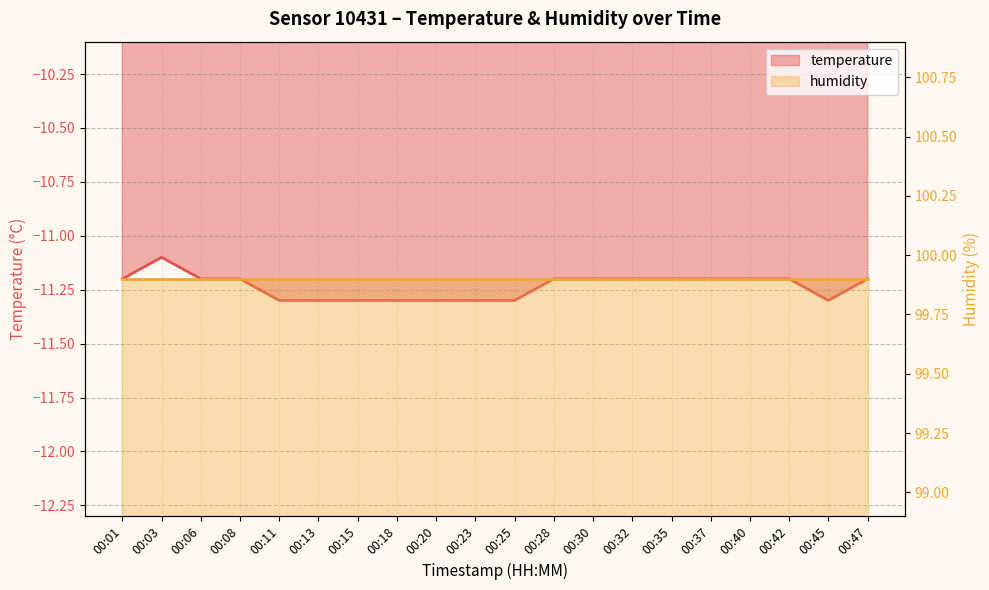

At which category does the chart reach its peak across all series?

00:03